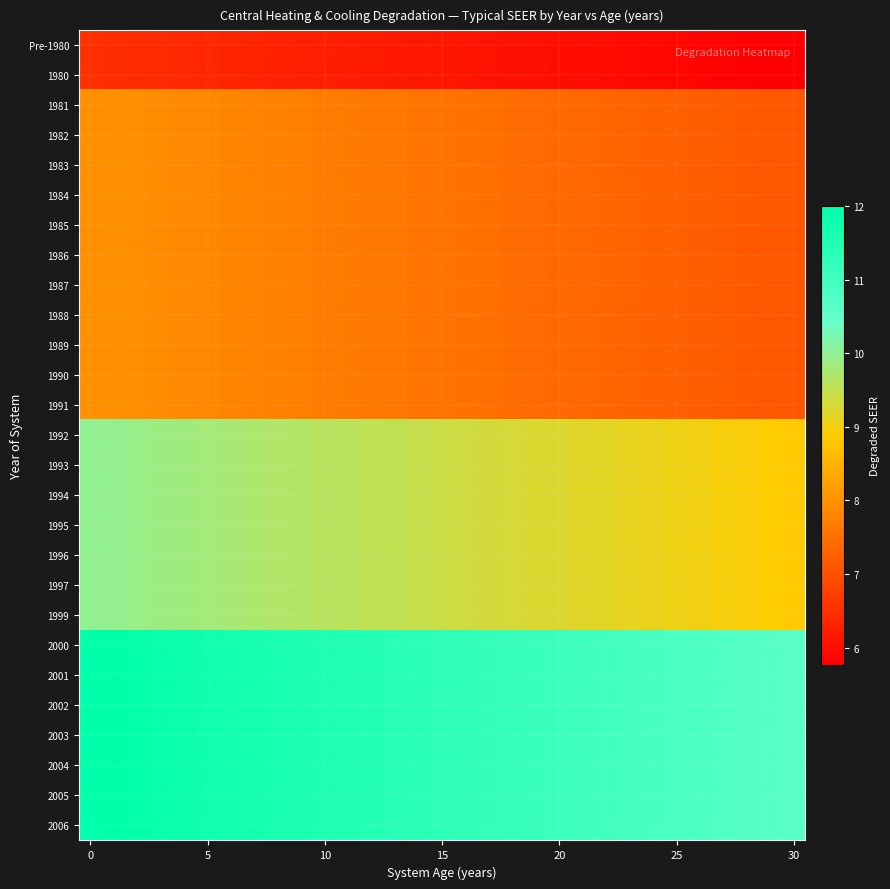

What is the greatest value displayed?

12.0